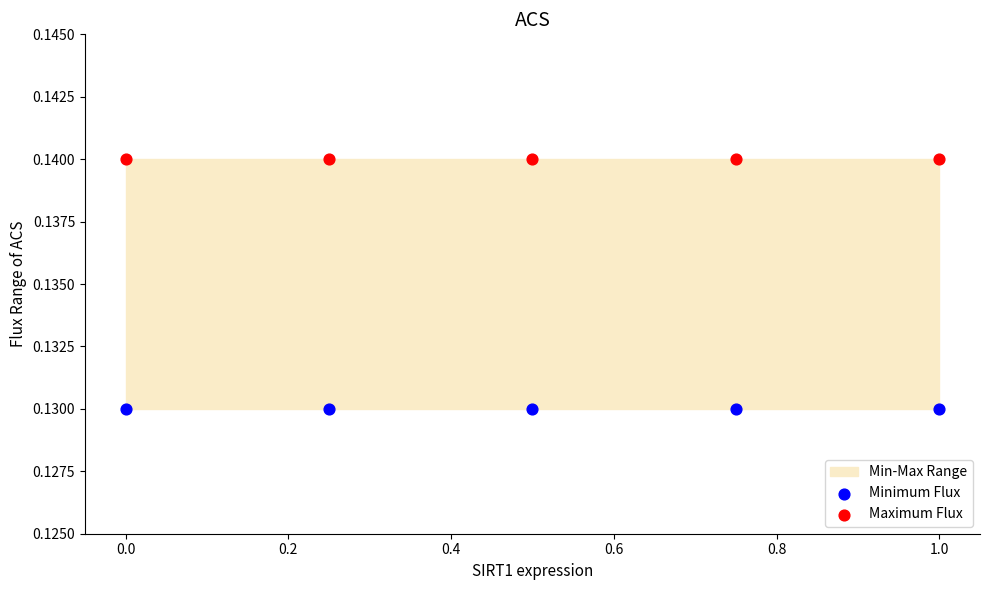

Which series contains the highest Y value?

Maximum Flux